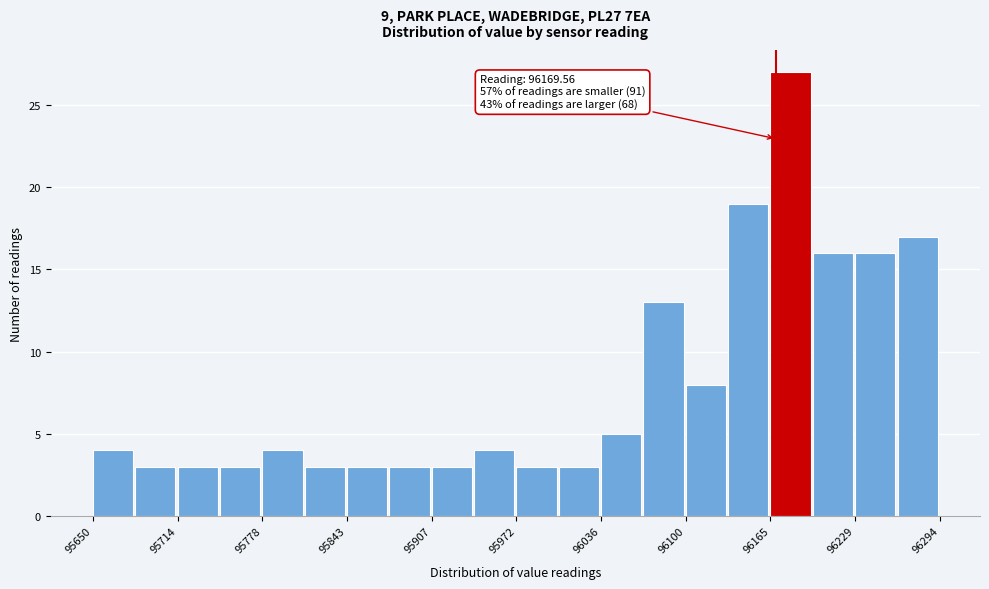

Around what value on the x-axis is the tallest bar? Give the approximate position of its centre, as read against the axis.

96180